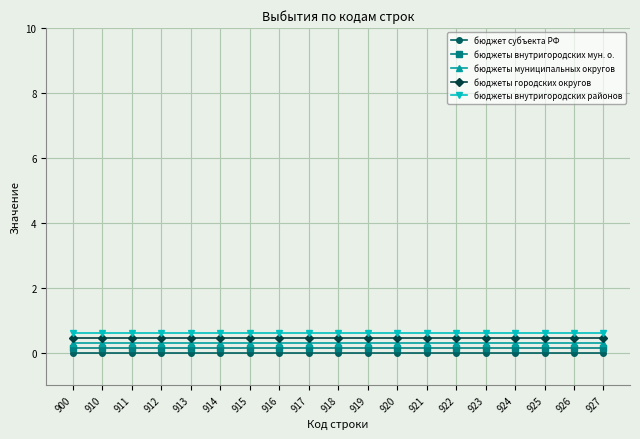

Is it true that бюджеты внутригородских районов equals 0.6 at 916?

True